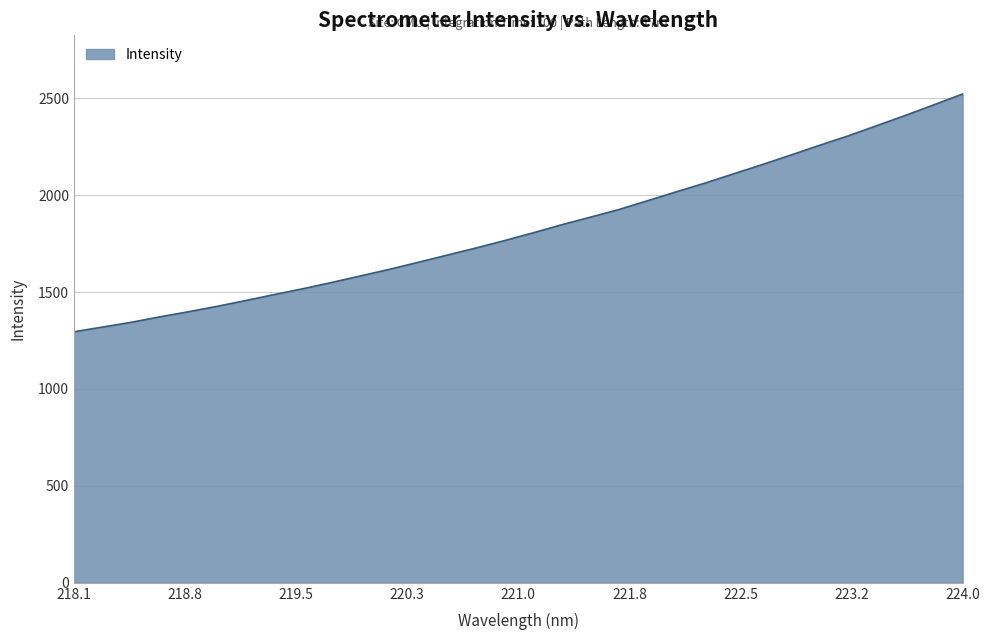

What is the minimum value shown in the chart?

1295.1